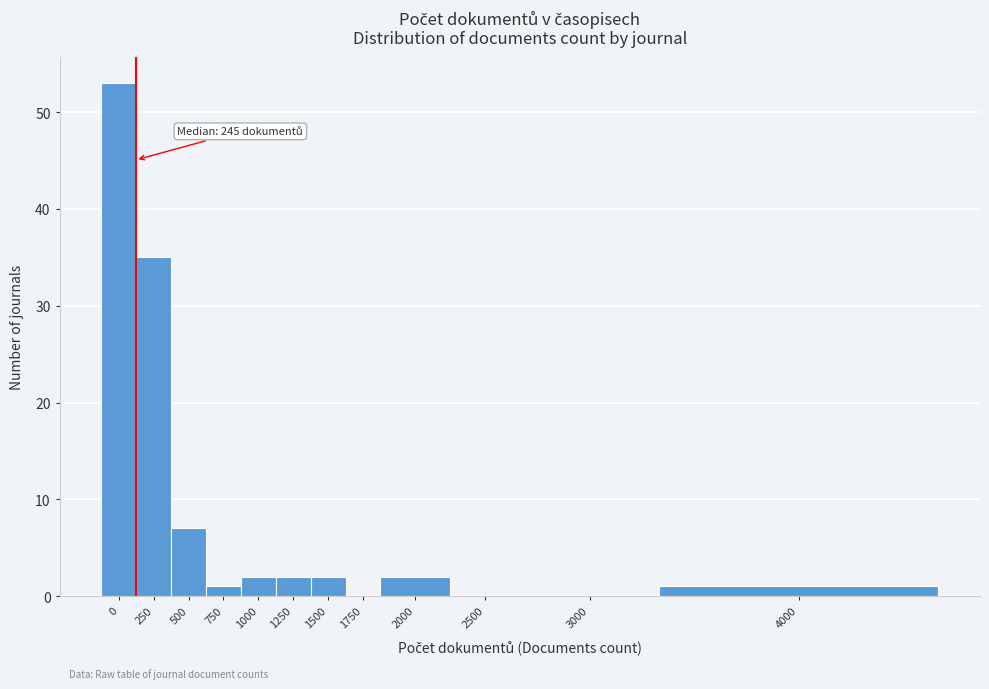

Reading left to right, extract all data points from this chart.

0=53	250=35	500=7	750=1	1000=2	1250=2	1500=2	1750=0	2000=2	2500=0	3000=0	4000=1